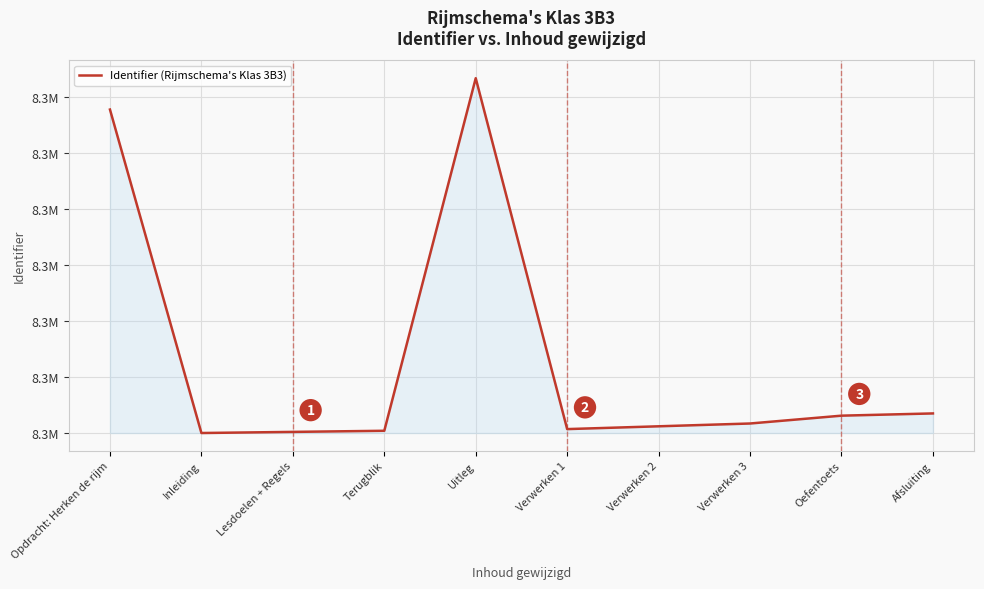

Reading right to left, extract all data points from this chart.

35	31	17	12	7	634	4	2	0	578